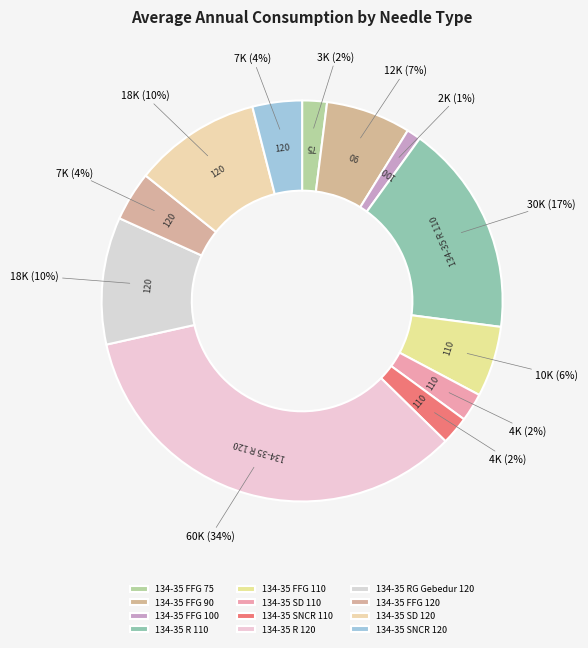

What is the ratio of the value at 134-35 R 120 to the value at 134-35 FFG 75?

17.1